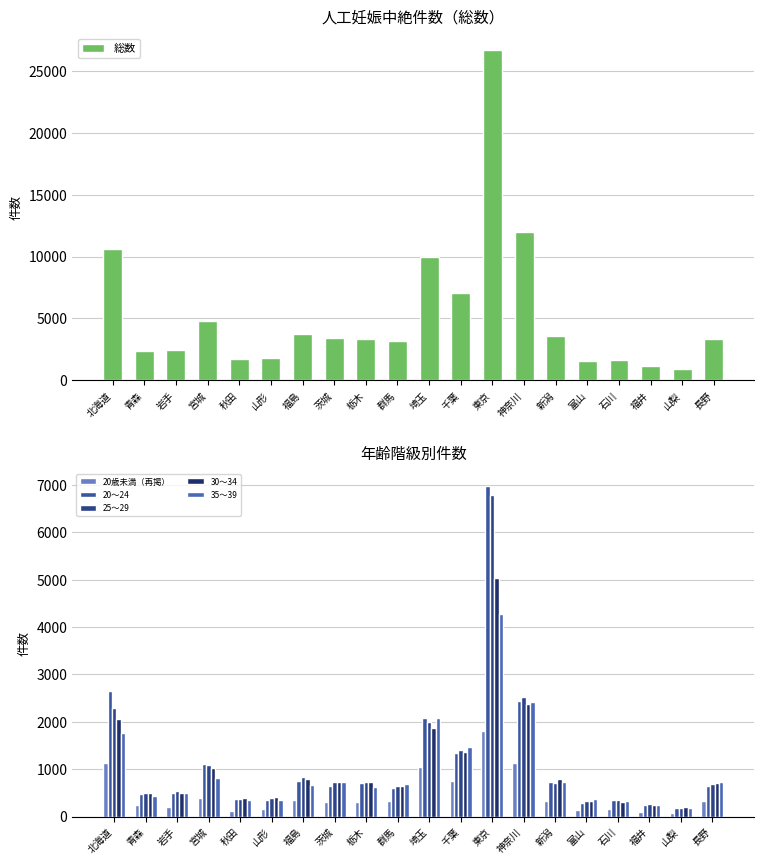

Is the value of 総数 at 群馬 greater than the value of 20～24 at 千葉?

Yes